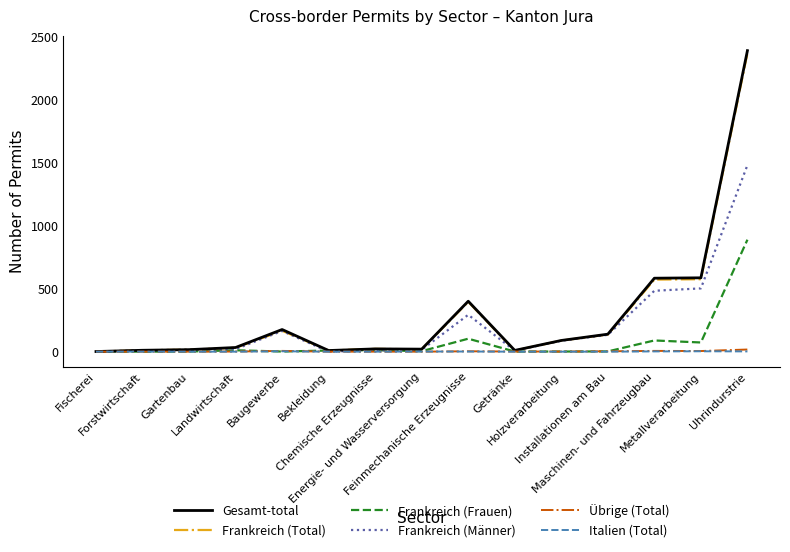

Which series has the widest spread of values?

Gesamt-total